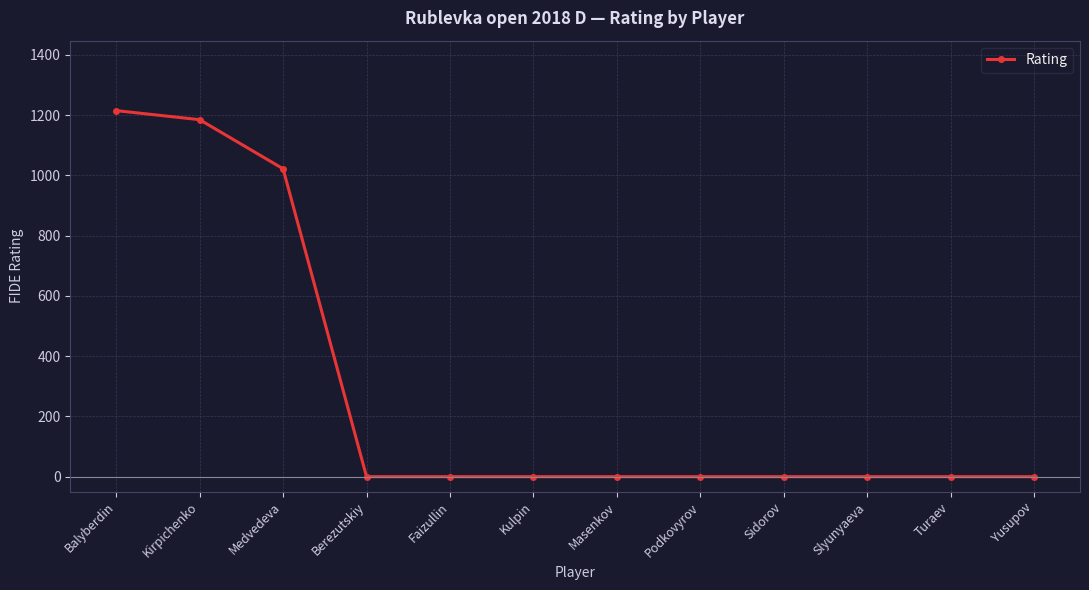

How many values are between 0 and 1022?

10